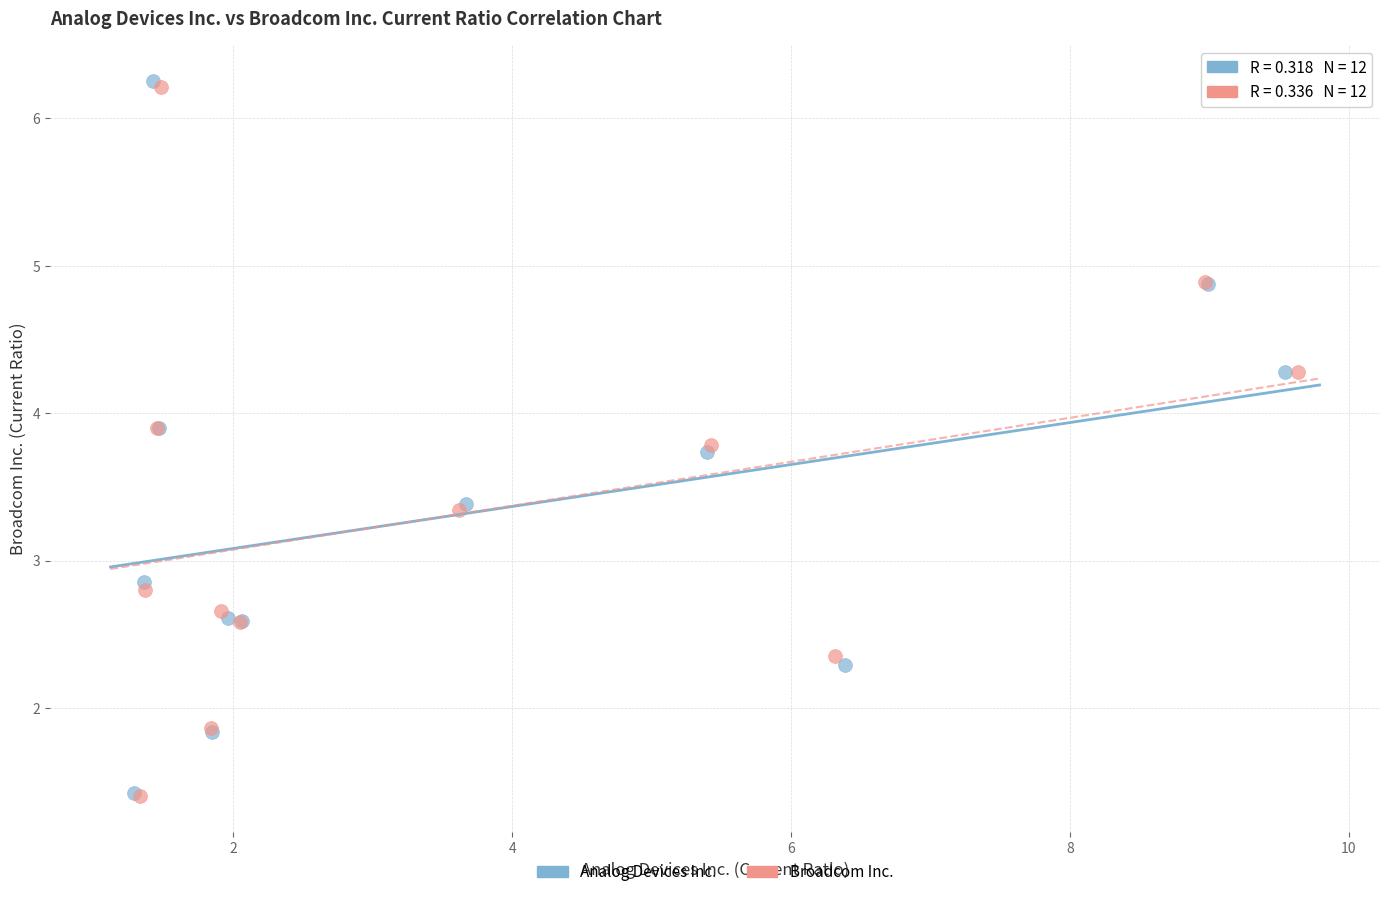

Which series has the largest Y range (max minus min)?

Analog Devices Inc.